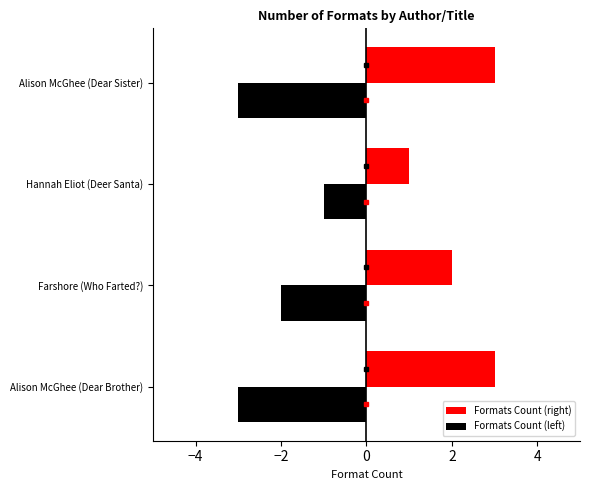

List the series in order of their peak value, highest first.

Formats Count (right), Formats Count (left)